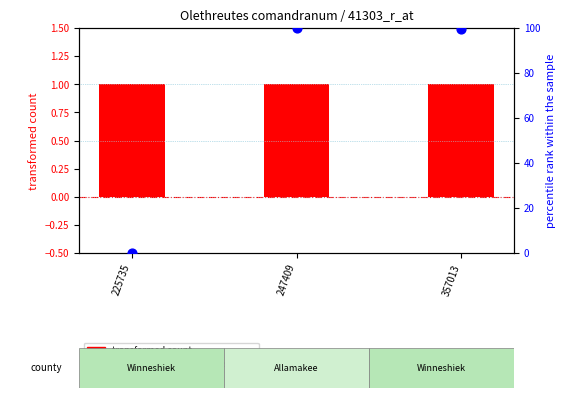

At how many categories does at least one series exceed 23?

2